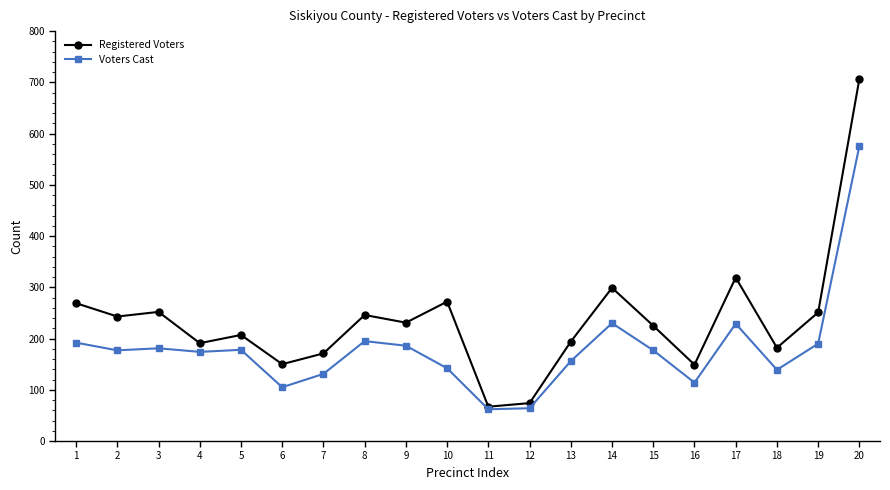

What is the difference between the maximum and minimum values in the Registered Voters series?

640